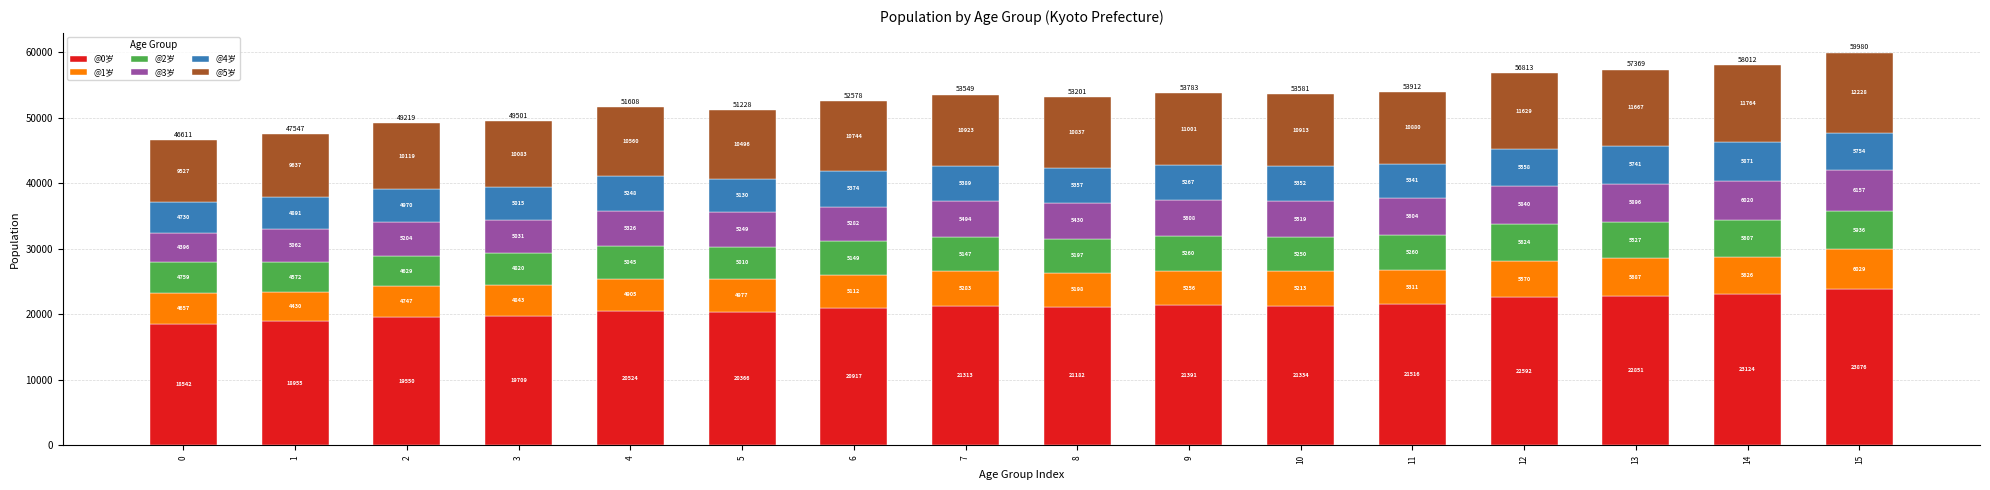

What are all the series names shown in the legend?

@0岁, @1岁, @2岁, @3岁, @4岁, @5岁